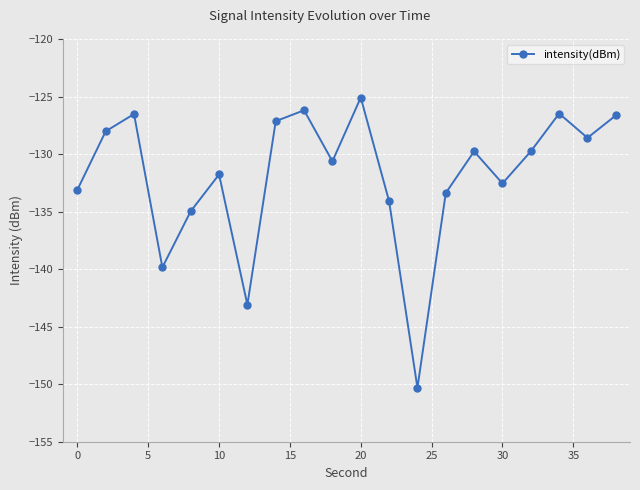

What is the difference between the second highest and second lowest values?

16.9